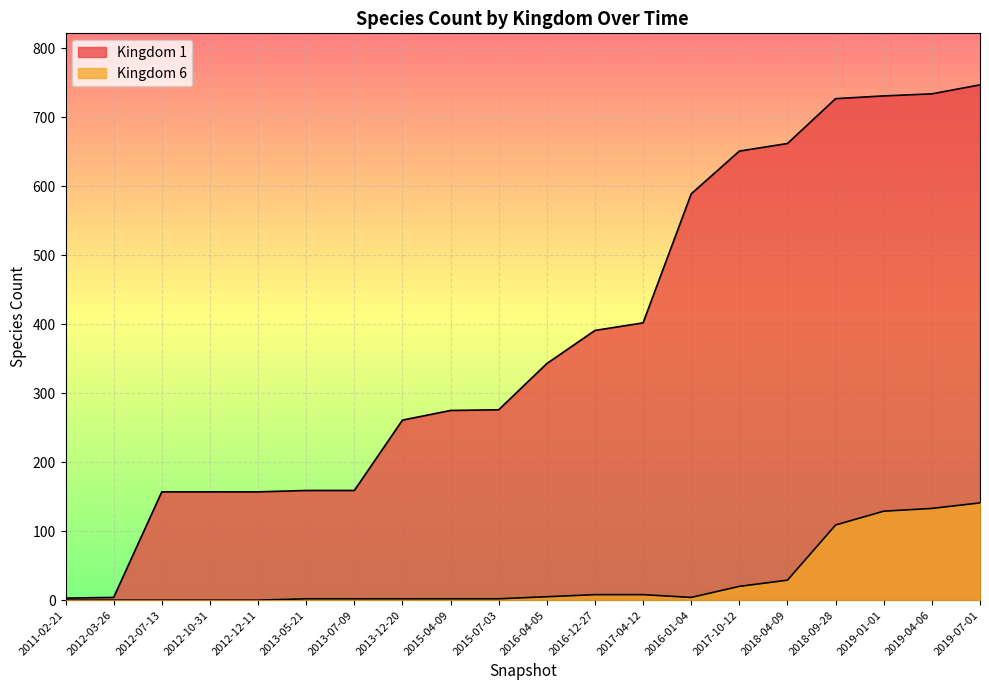

How many lines are shown in the chart?

2